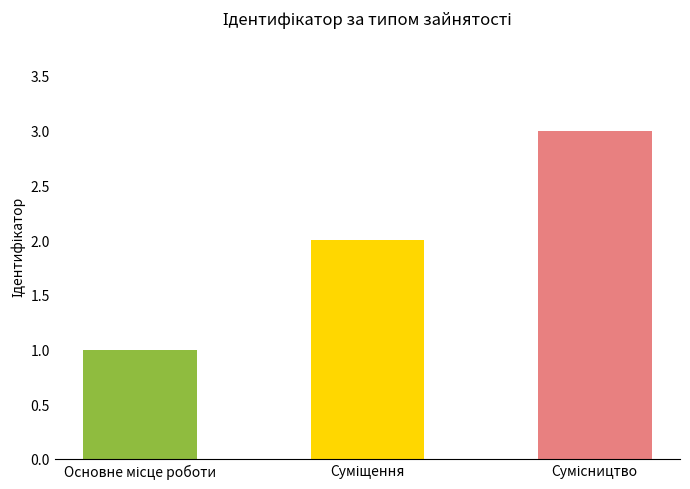

Are the bars grouped side by side (vs. stacked)?

No